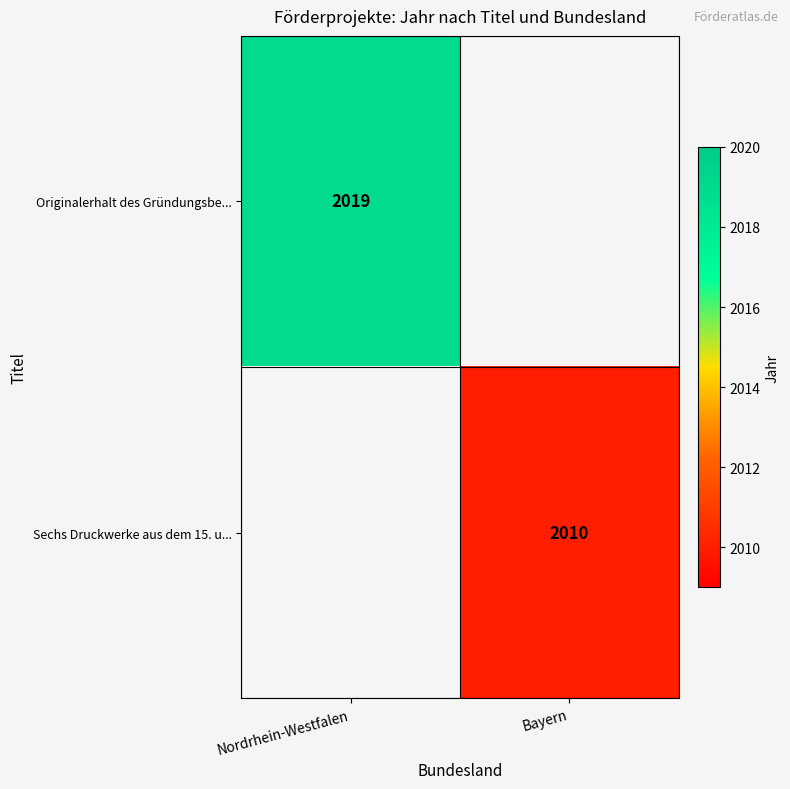

How many data points does each series have?

2